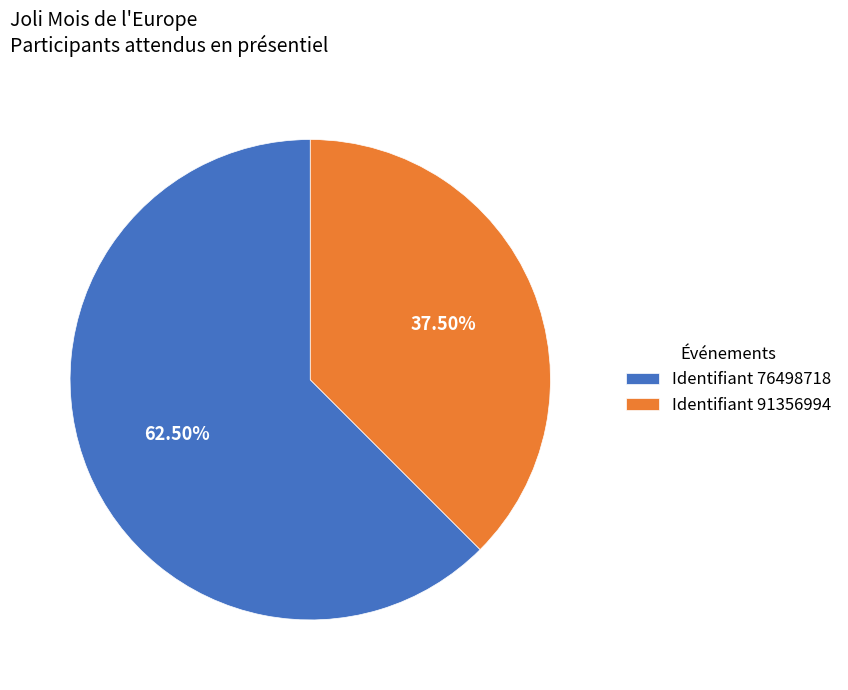

Is the sum of Identifiant 76498718 and Identifiant 91356994 greater than half?

Yes